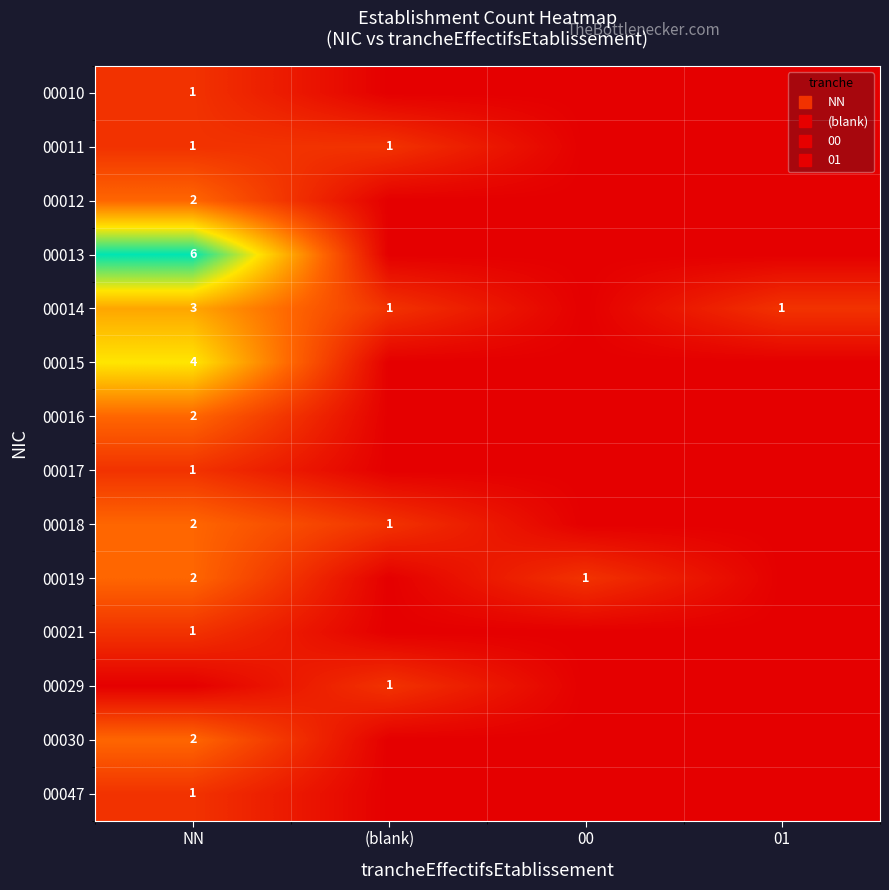

How many 00010 values are between 0 and 1?

4